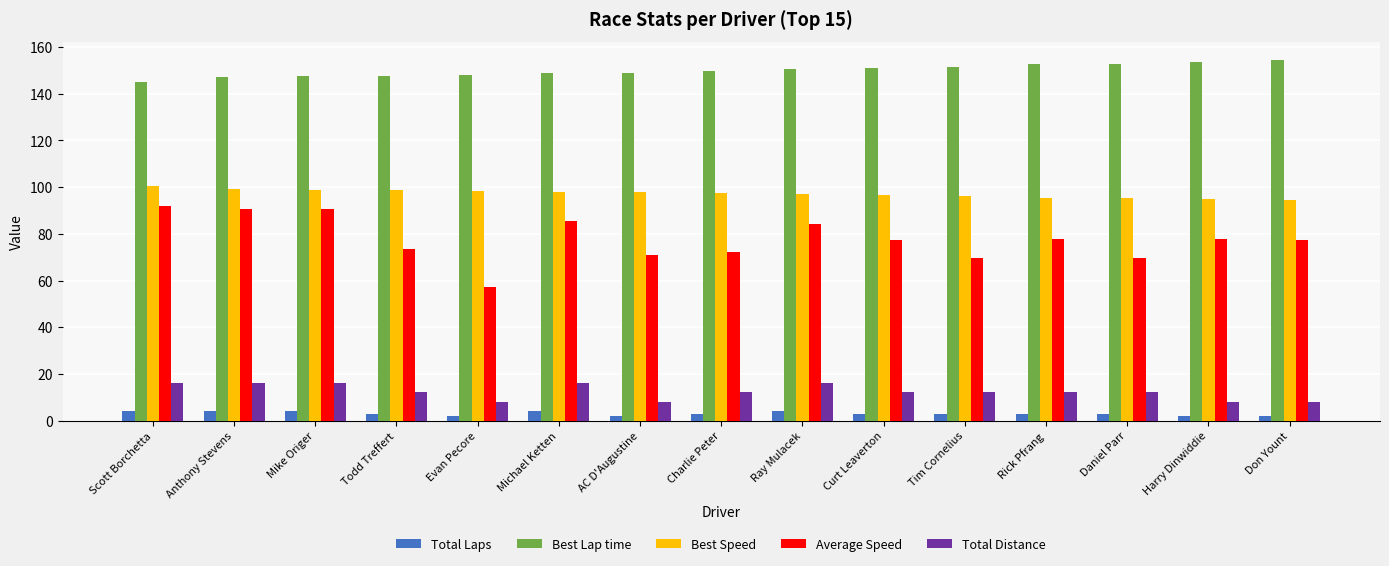

What is the sum of all Average Speed values?

1165.9